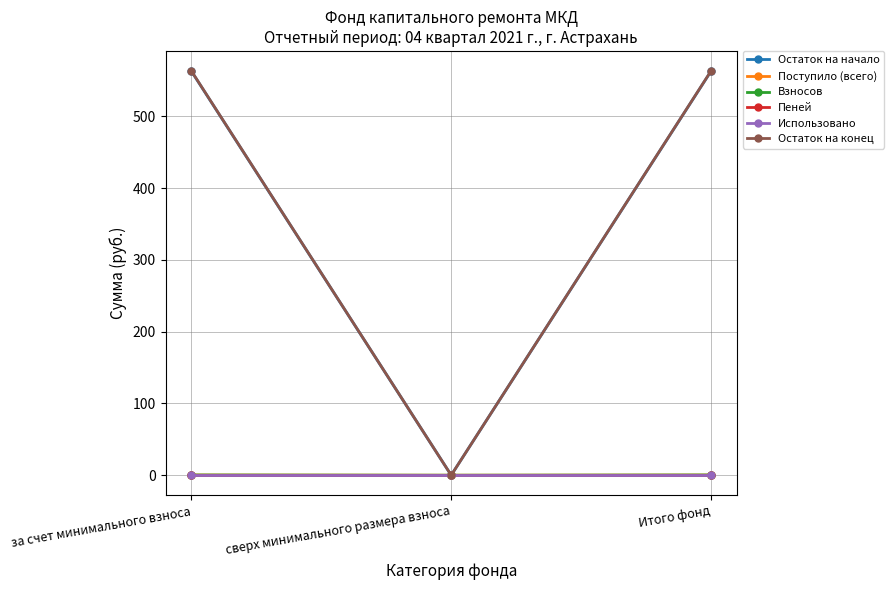

Does the chart have visible grid lines?

Yes